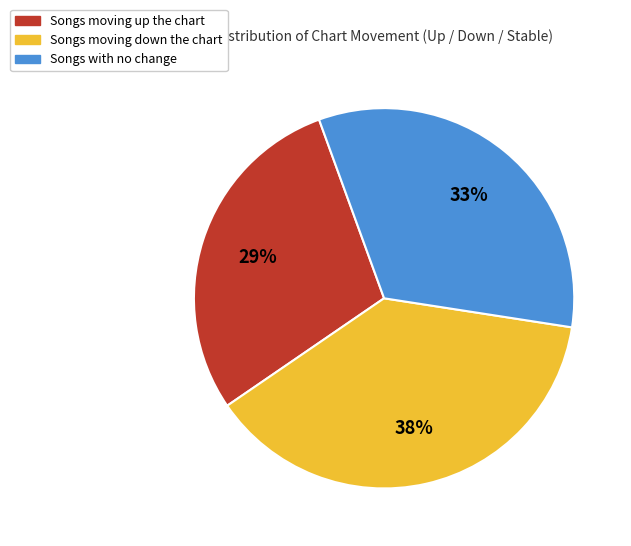

To the nearest percent, what is the average slice percentage?

33%